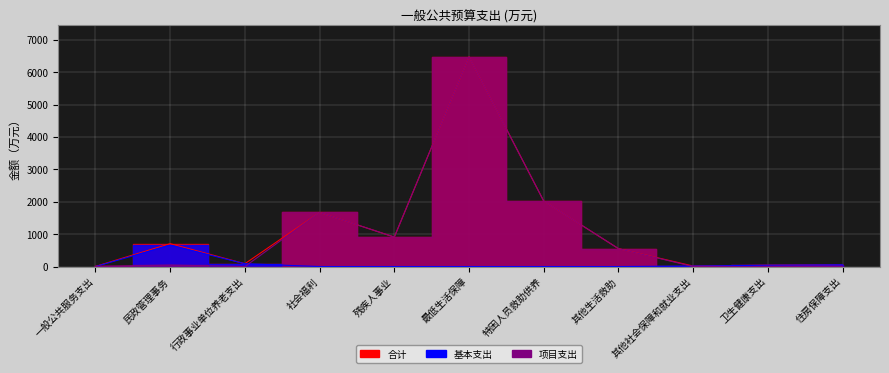

True or false: 基本支出 and 合计 intersect in this chart.

False